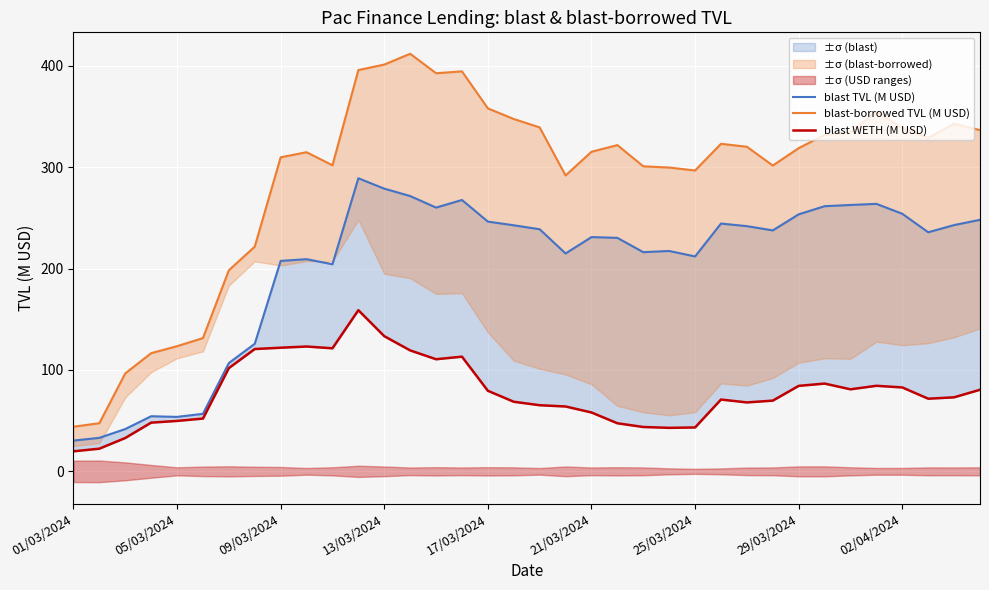

How many interior local peaks does the blast-borrowed TVL (M USD) series have?

7